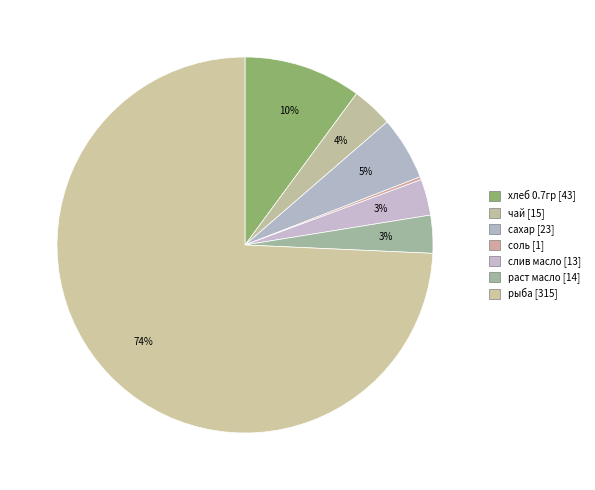

Is there any slice that represents more than half of the pie?

Yes